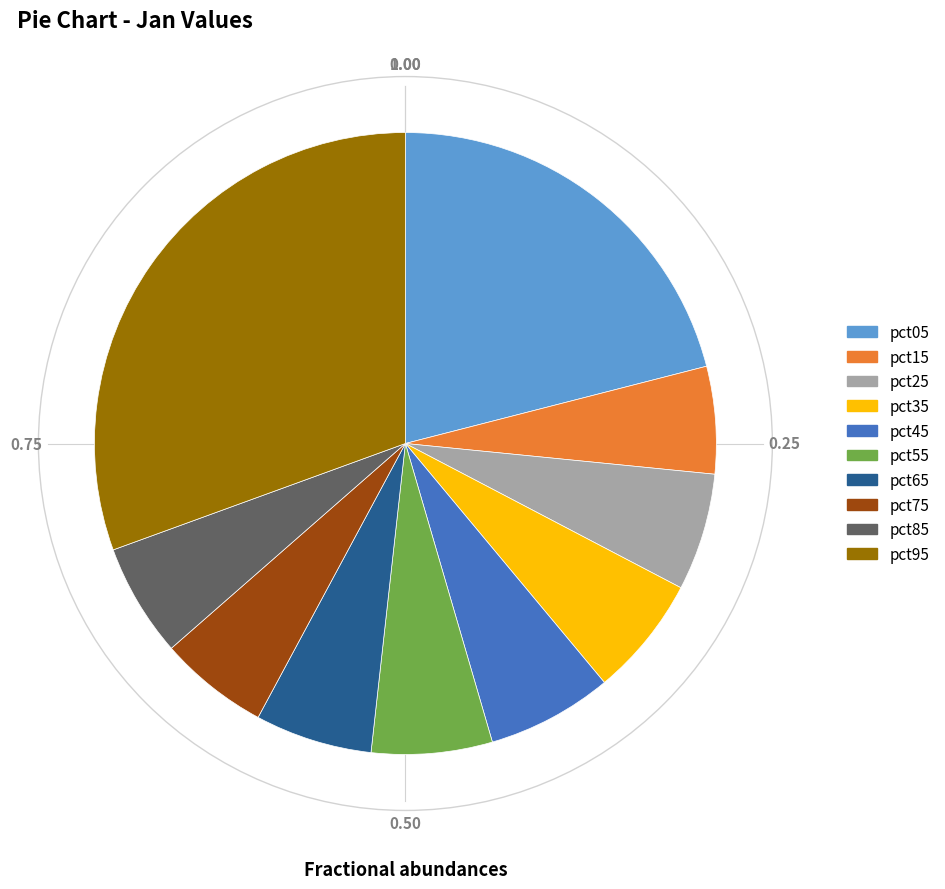

Is pct05 the majority of the pie?

No